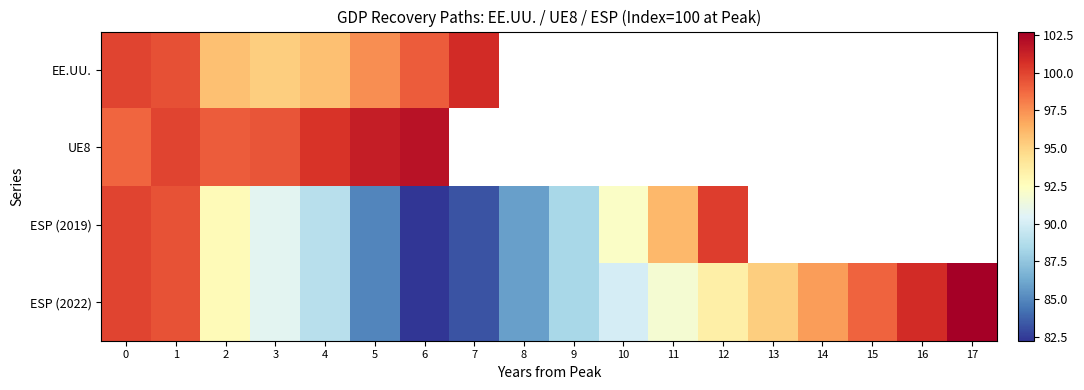

The value of row_1 at 1 is 141.6. True or false?

False